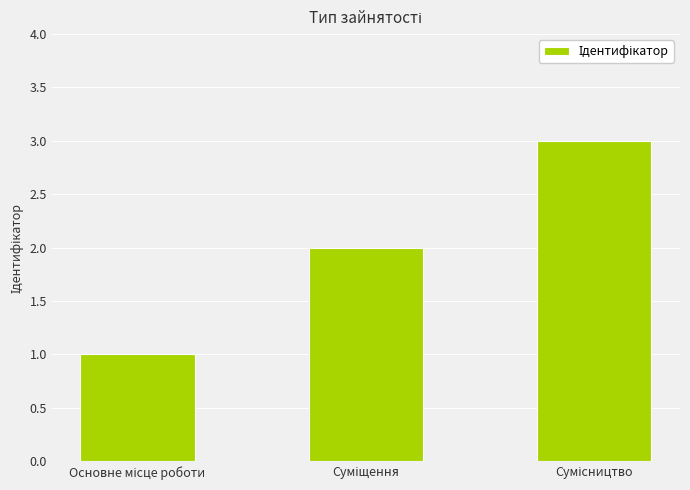

What is the greatest value displayed?

3